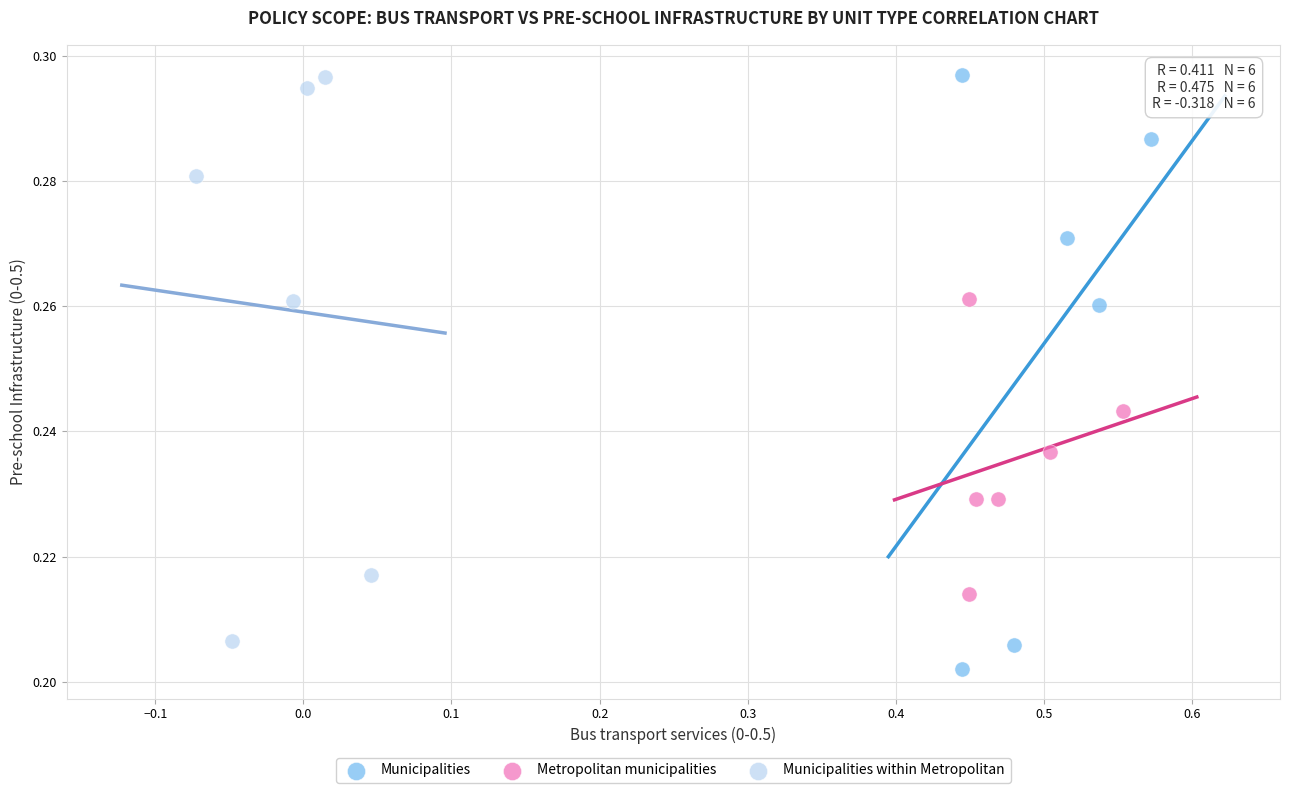

Which series reaches the minimum Y coordinate?

Municipalities